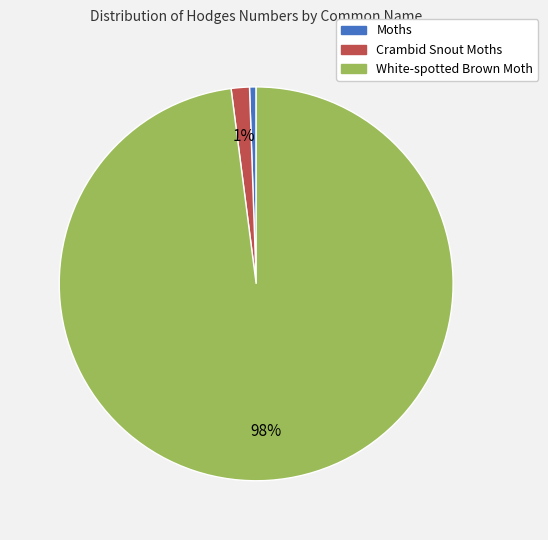

To the nearest percent, what is the difference between the largest and smallest slice percentages?

97%